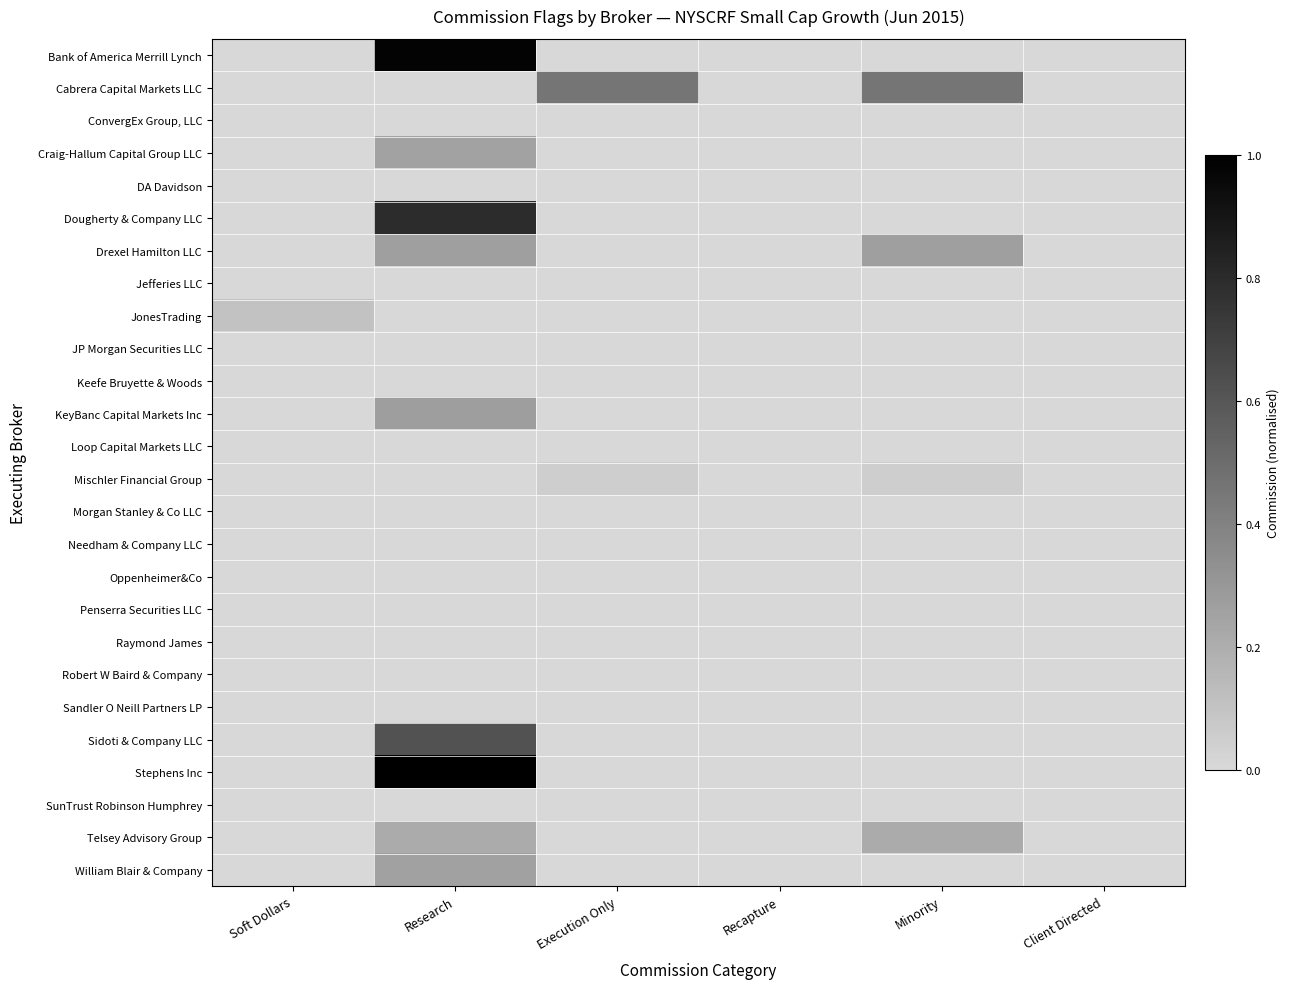

Which has a higher value, Research or Execution Only?

Research